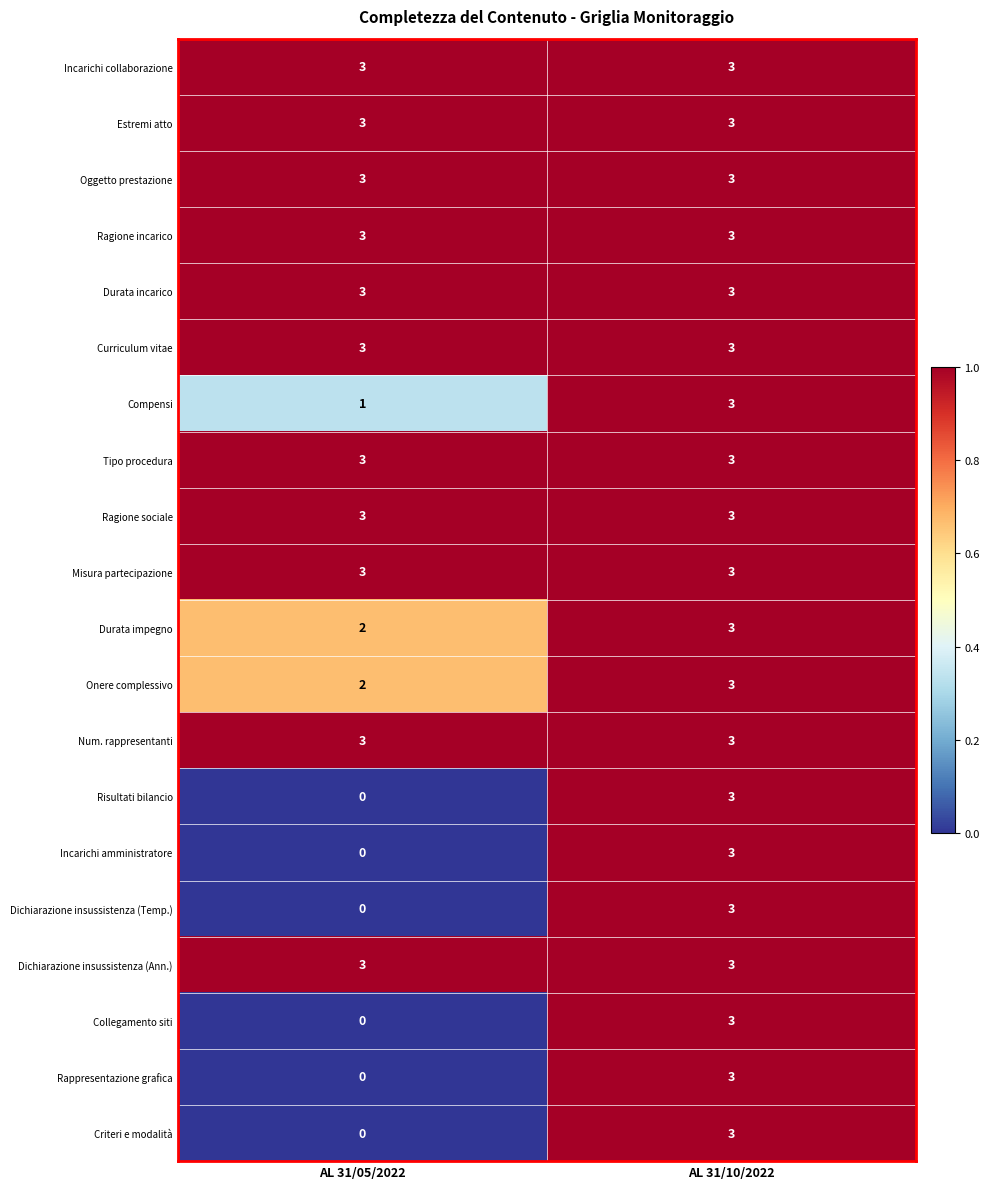

At which label does Criteri e modalità reach its minimum?

AL 31/05/2022